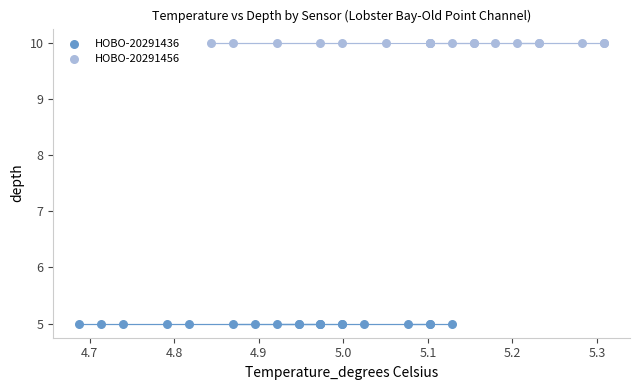

Which series contains the highest Y value?

HOBO-20291456